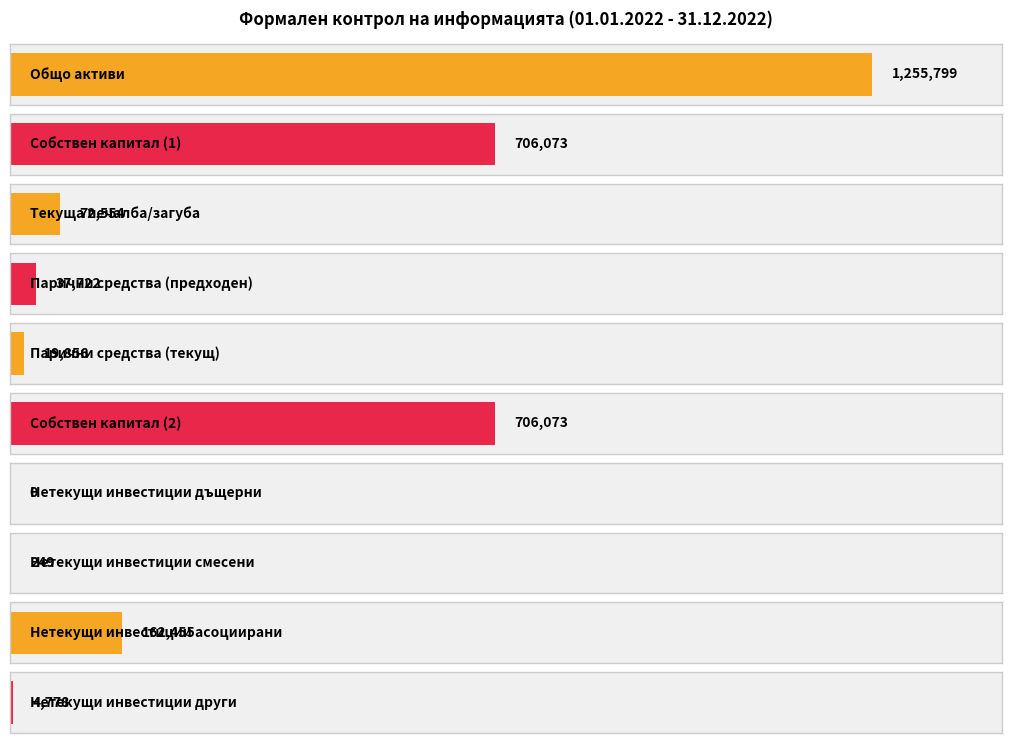

What is the maximum value shown in the chart?

1255799